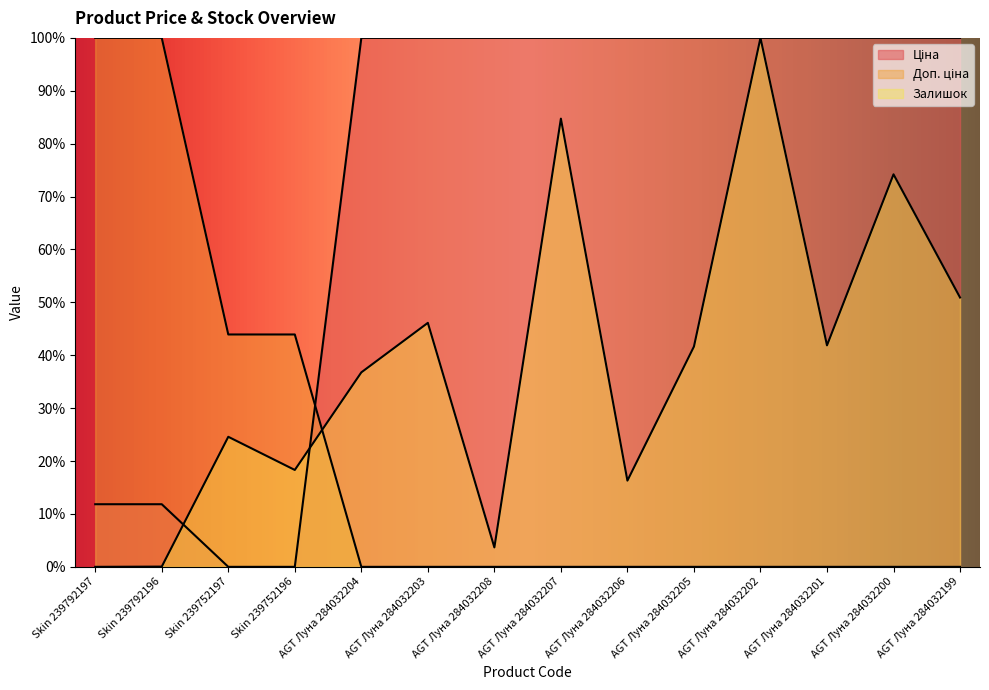

Between which two adjacent categories do Доп. ціна and Ціна first intersect?

Skin 239752196 and AGT Луна 284032204